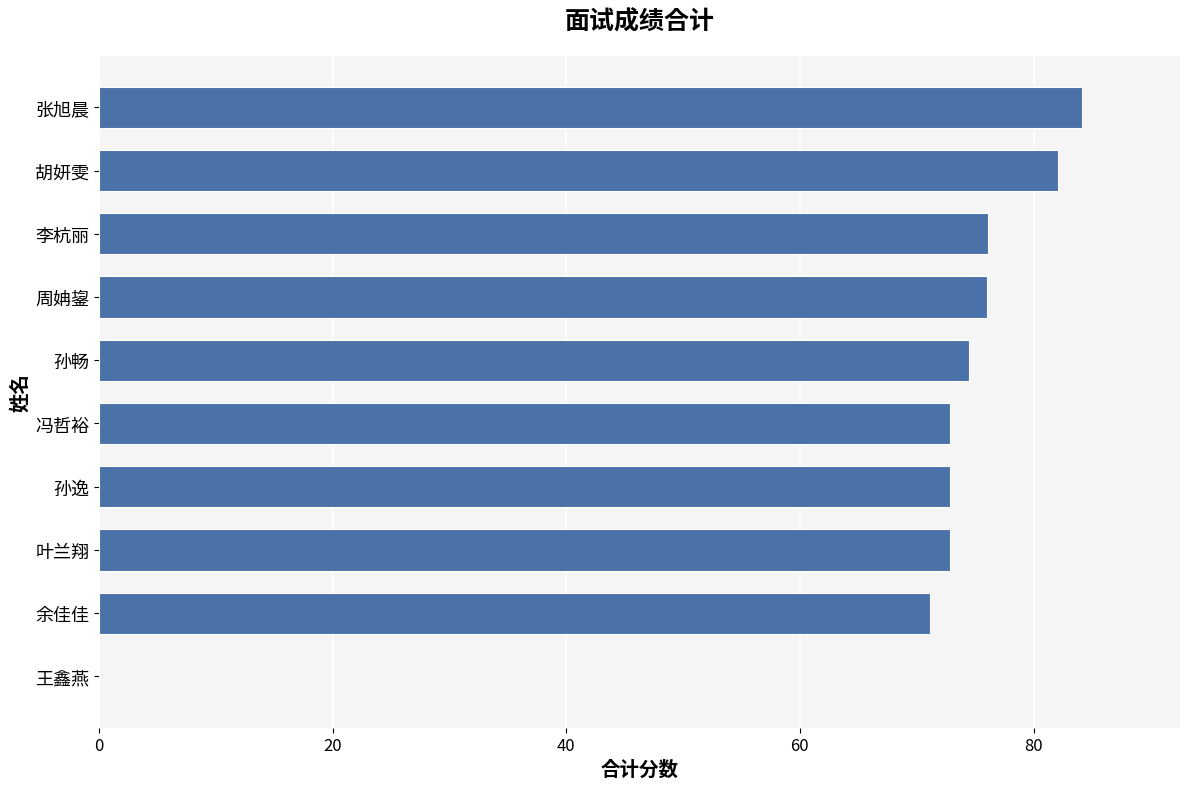

What is the sum of the values at 叶兰翔 and 胡妍雯?

155.0